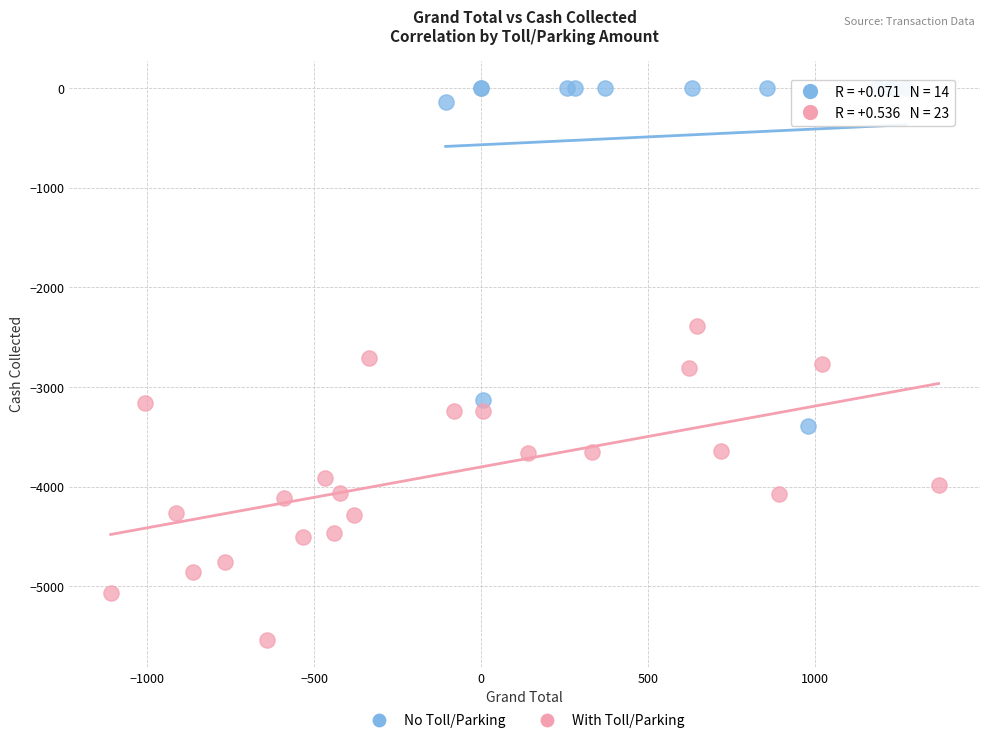

What are all the series names shown in the legend?

No Toll/Parking, With Toll/Parking